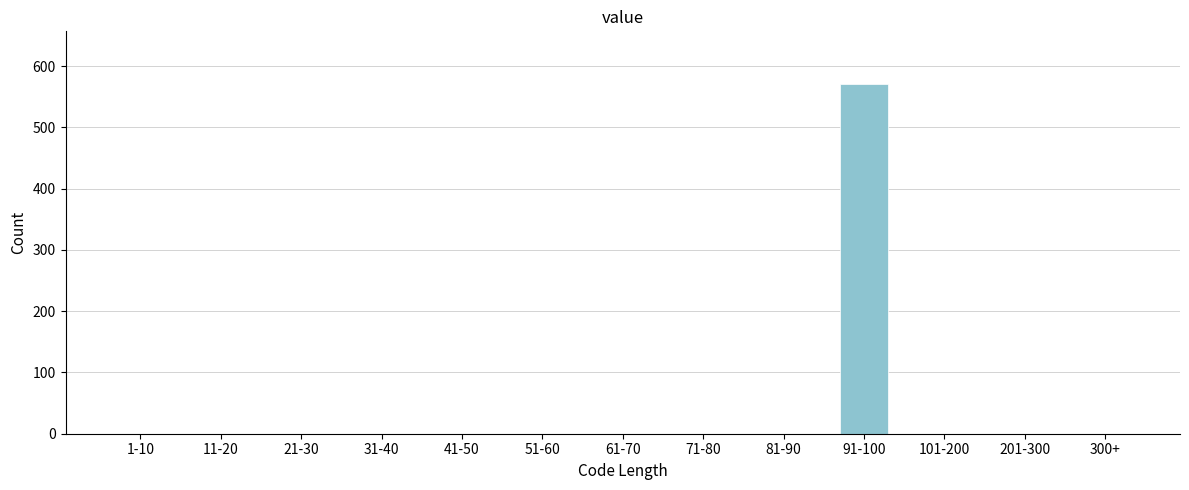

Reading left to right, transcribe all the data shown in this chart.

1-10=0	11-20=0	21-30=0	31-40=0	41-50=0	51-60=0	61-70=0	71-80=0	81-90=0	91-100=571	101-200=0	201-300=0	300+=0